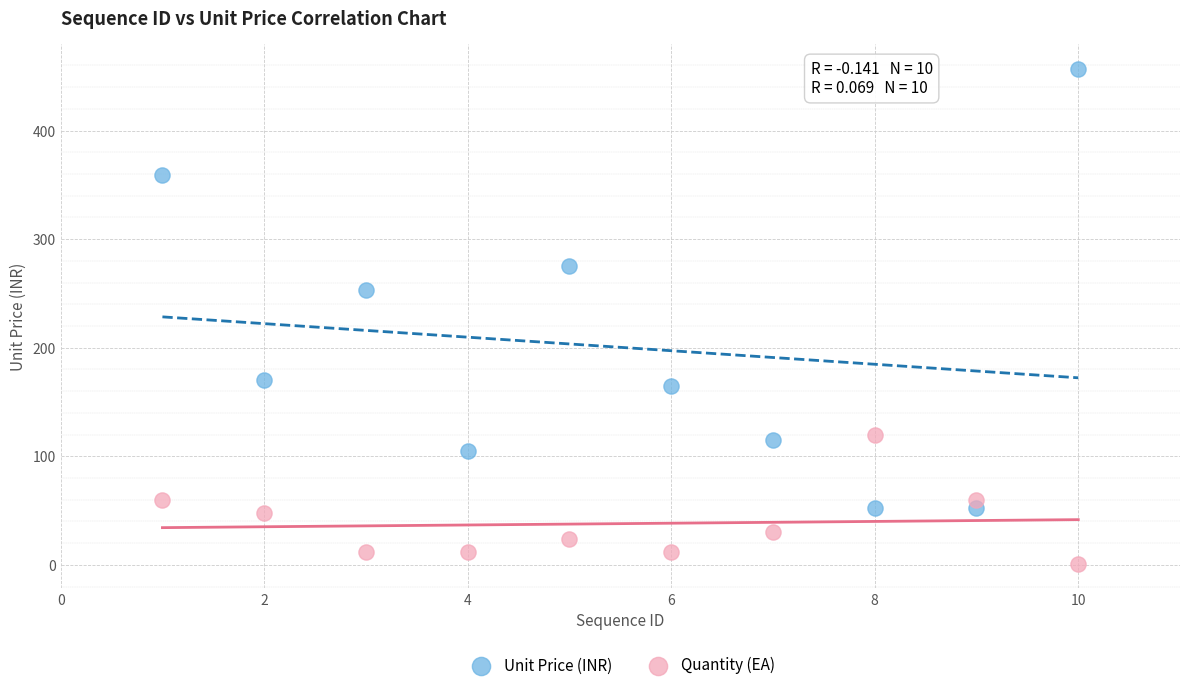

Which series has the largest Y range (max minus min)?

Unit Price (INR)